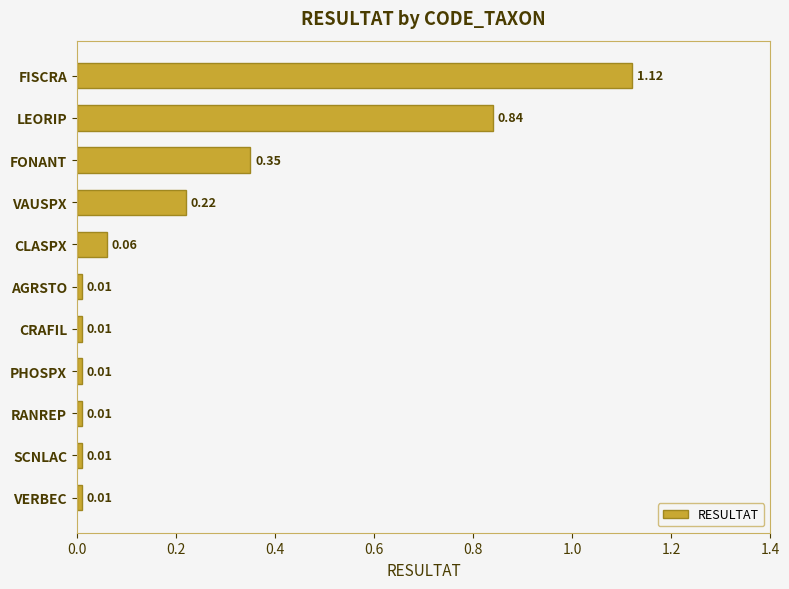

What is the label of the 2nd bar from the bottom?

SCNLAC